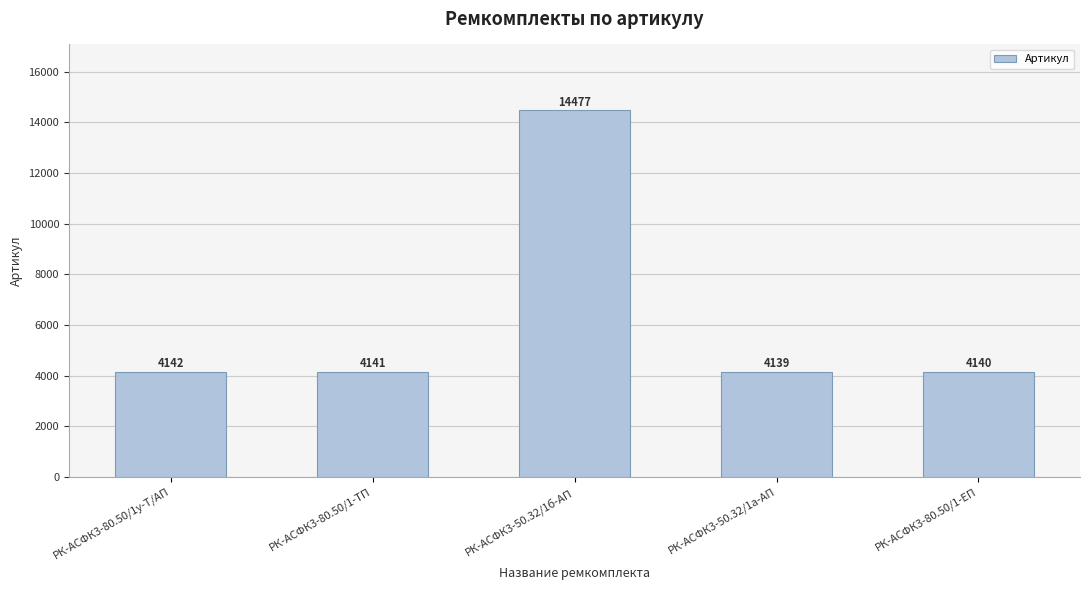

What is the greatest value displayed?

14477